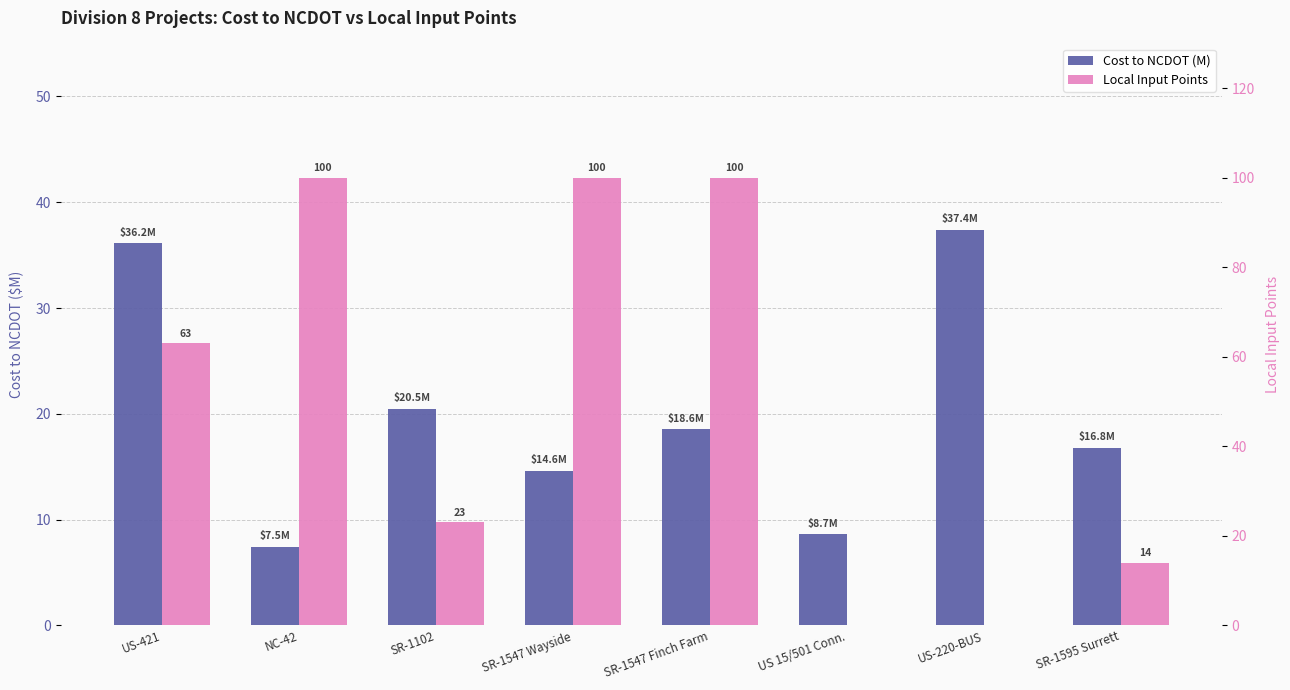

What is the average value of the Cost to NCDOT (M) series?

20.0